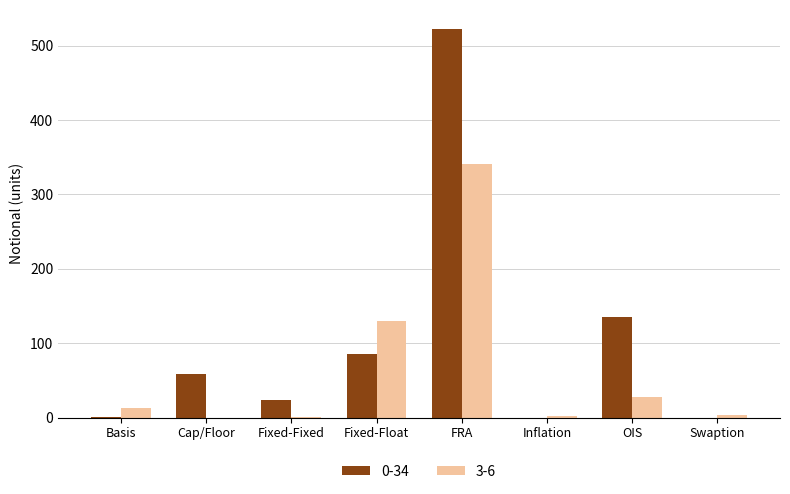

Which category has the highest value in the 3-6 series?

FRA